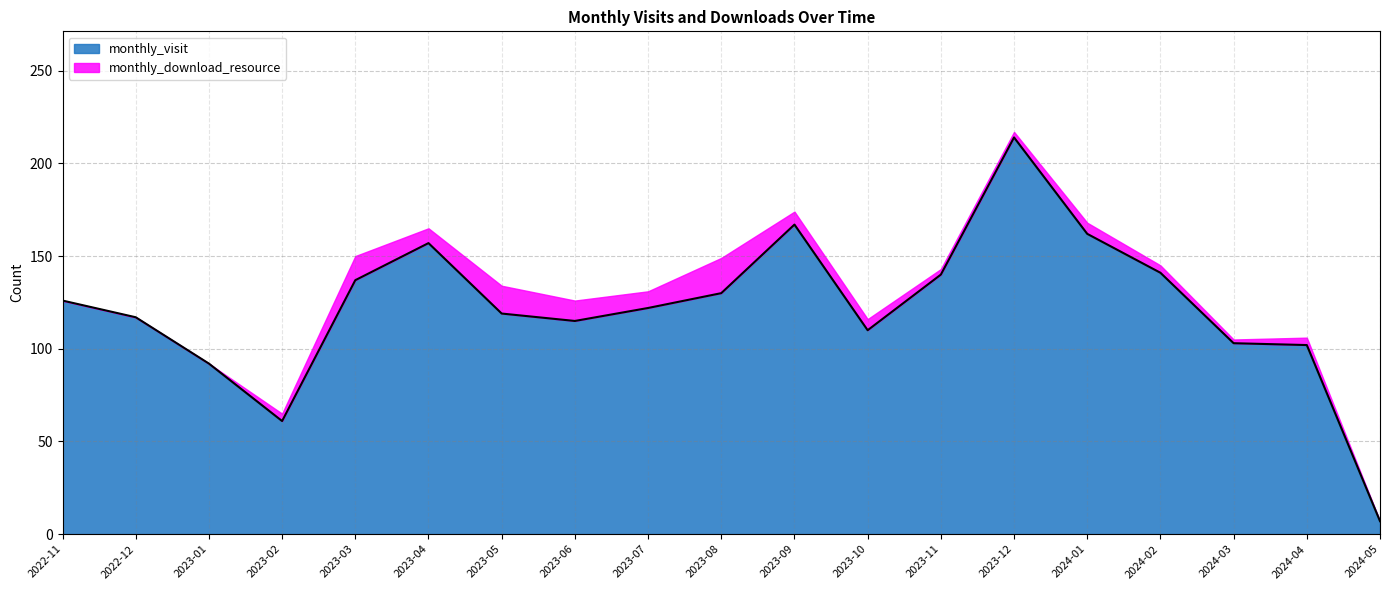

The chart shows a value of 130 at 2023-08. True or false?

True